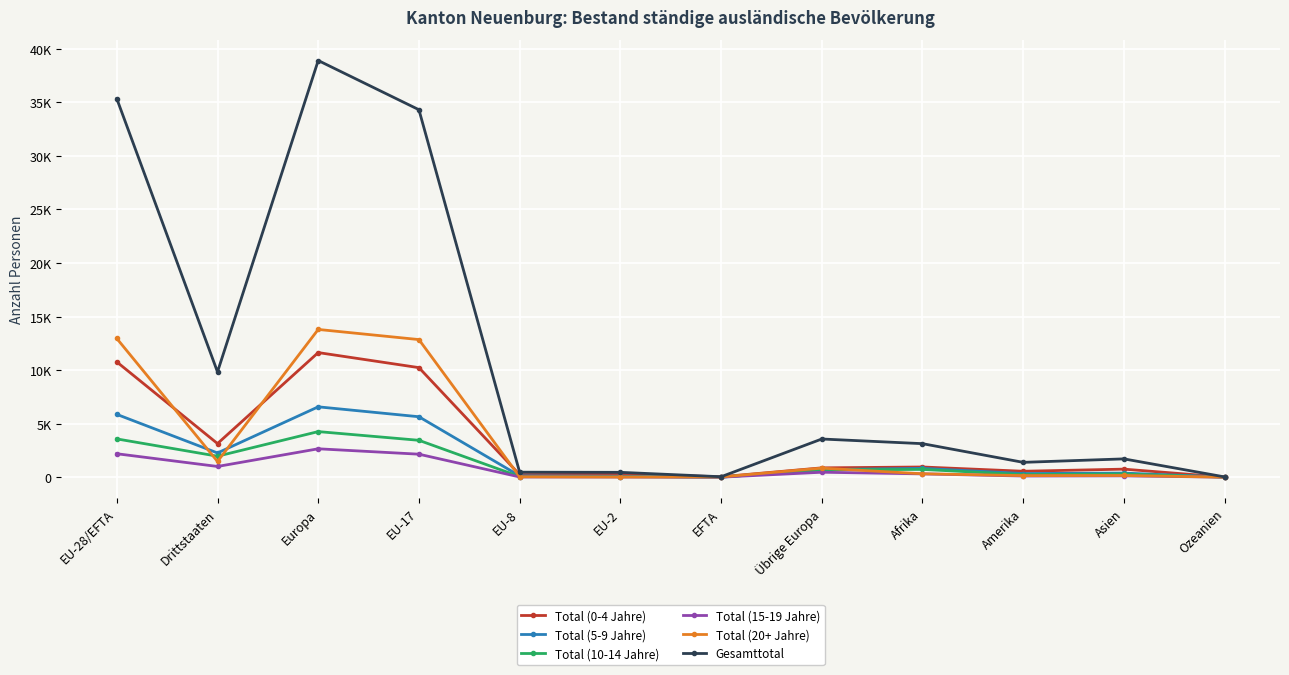

Rank the categories by Total (20+ Jahre) value from lowest to highest.

Ozeanien, EU-2, EFTA, EU-8, Amerika, Asien, Afrika, Übrige Europa, Drittstaaten, EU-17, EU-28/EFTA, Europa